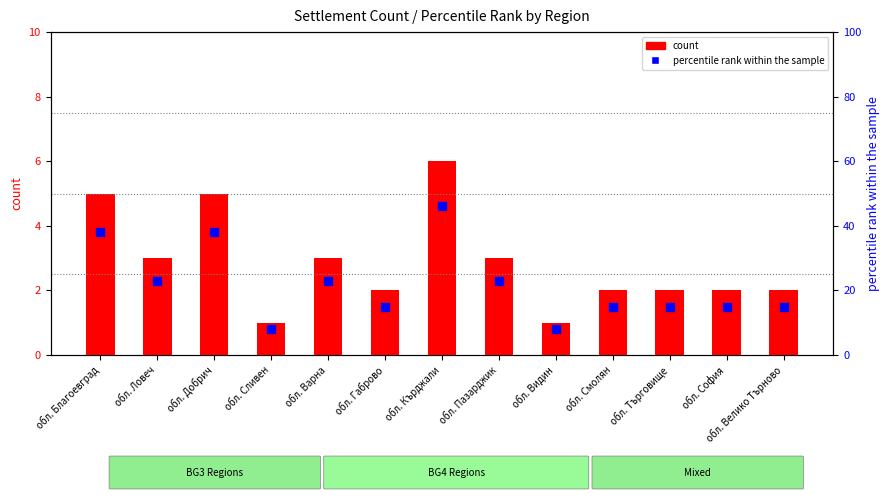

Is the value of count at обл. Велико Търново greater than the value of percentile rank within the sample at обл. Добрич?

No